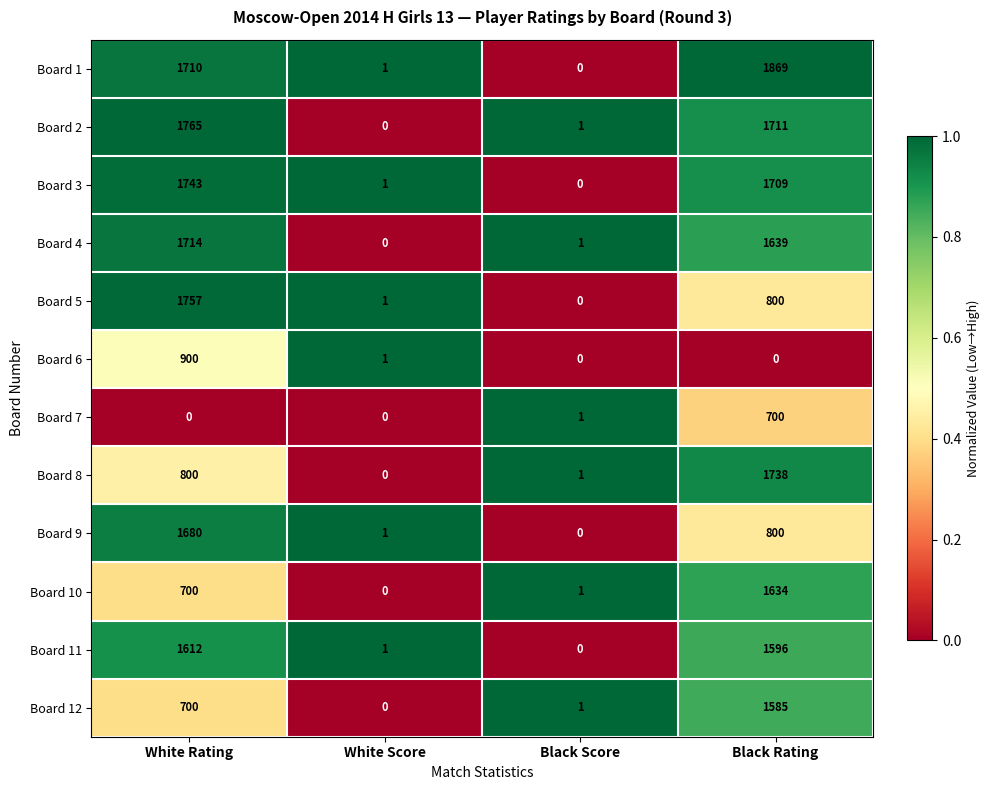

Is it true that Board 10 equals 0 at White Score?

True